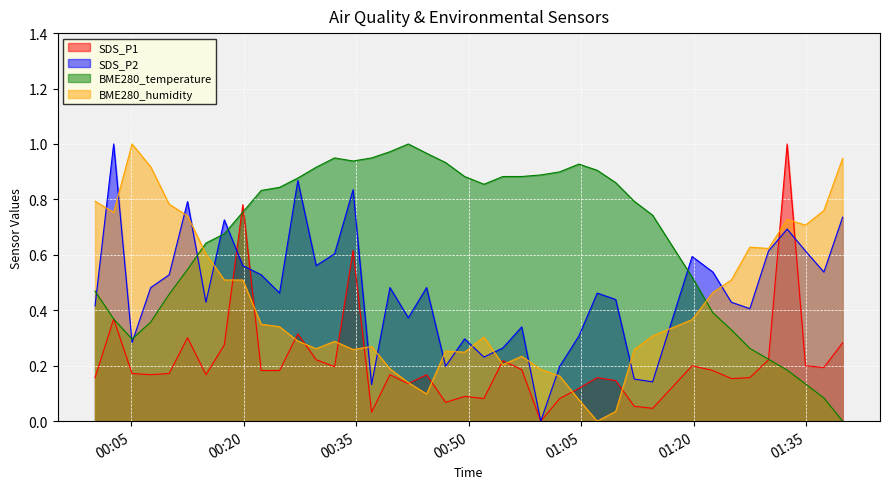

Which series has the largest total across all categories?

BME280_temperature